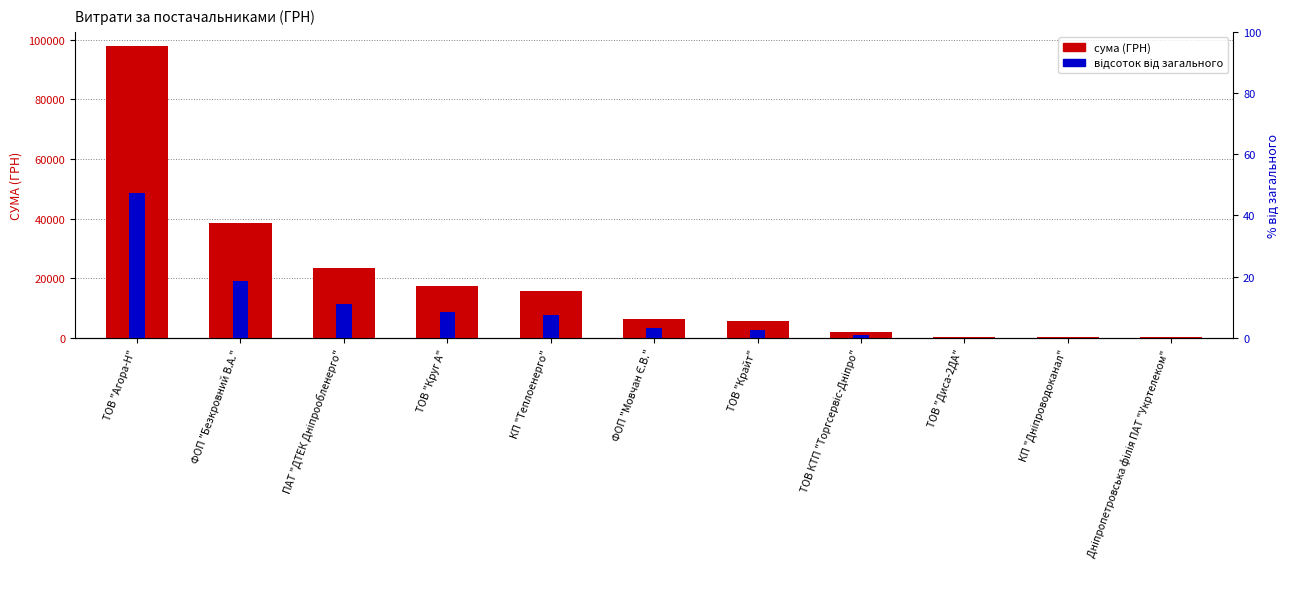

At which label does сума (ГРН) first exceed 6472?

ТОВ "Агора-Н"